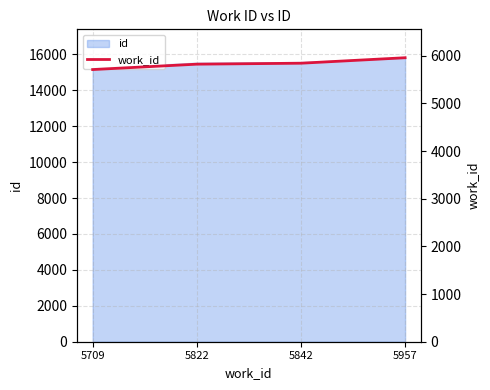

How many data points does each series have?

4